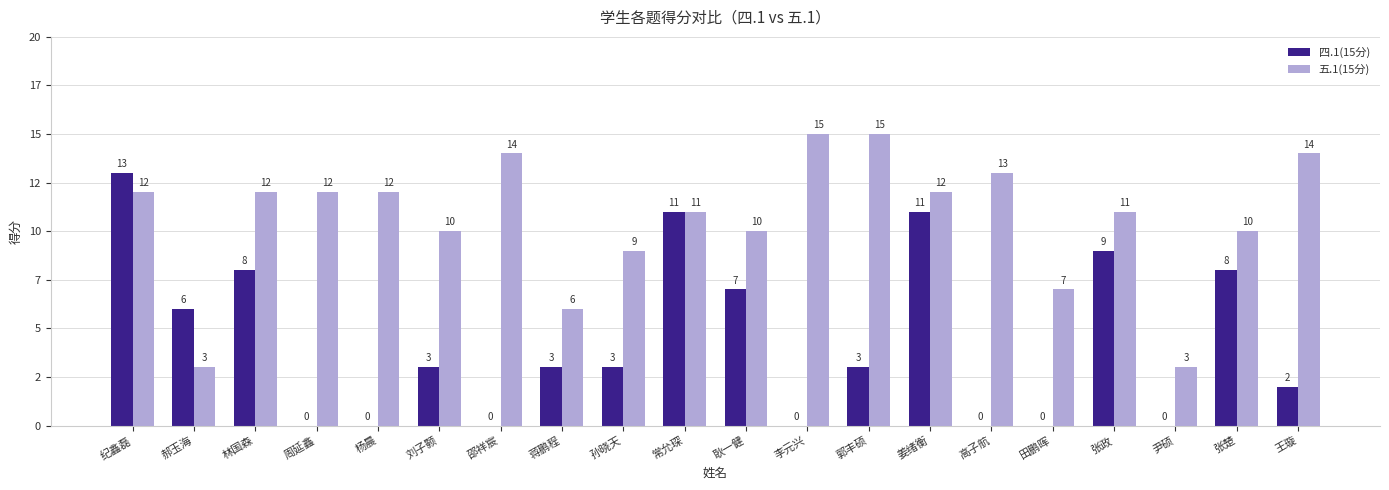

Between 张政 and 尹硕, which series saw the biggest shift?

四.1(15分)